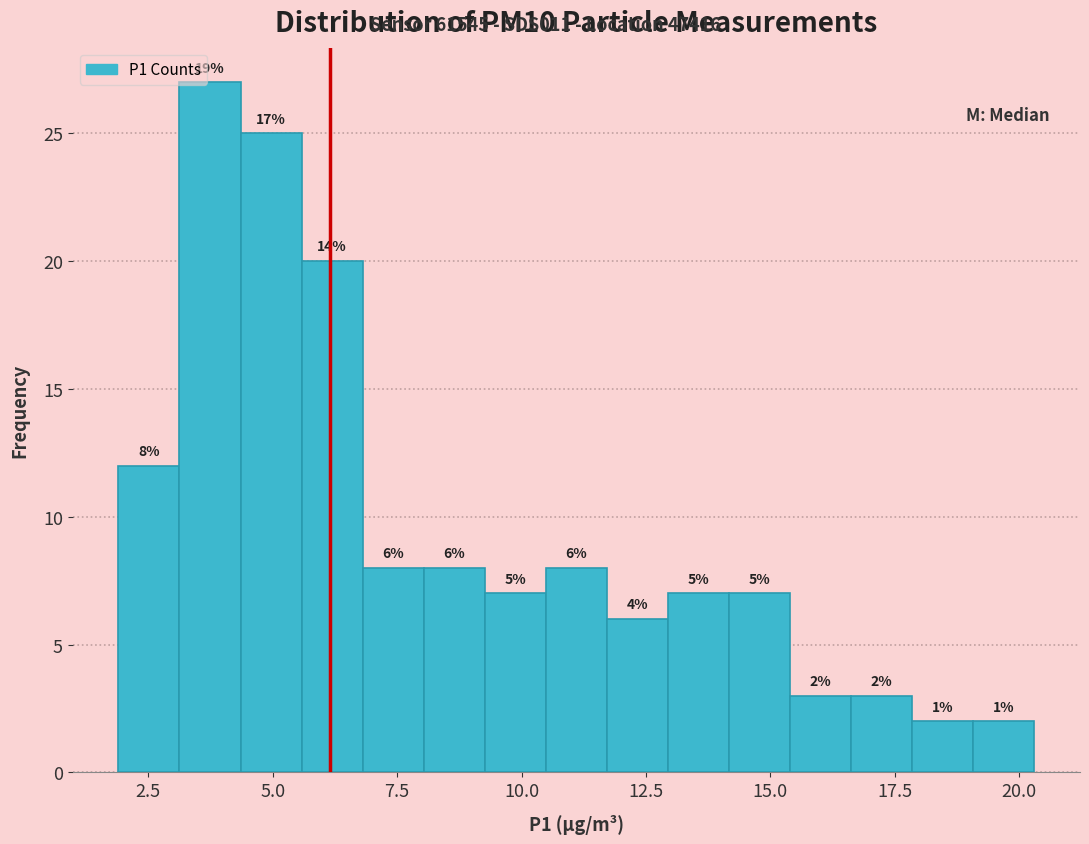

Around what value on the x-axis is the tallest bar? Give the approximate position of its centre, as read against the axis.

3.5